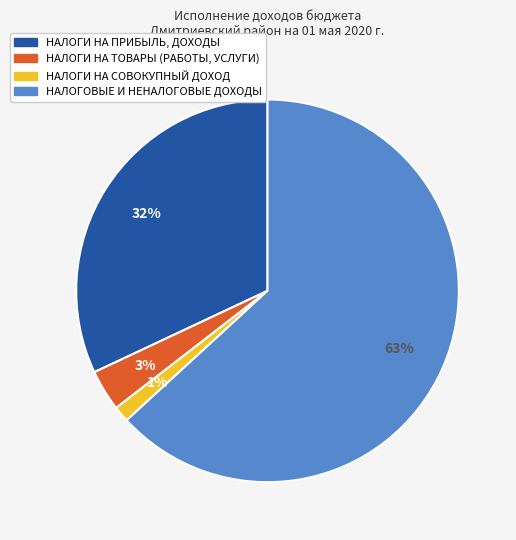

To the nearest percent, what portion does НАЛОГИ НА СОВОКУПНЫЙ ДОХОД represent?

1%